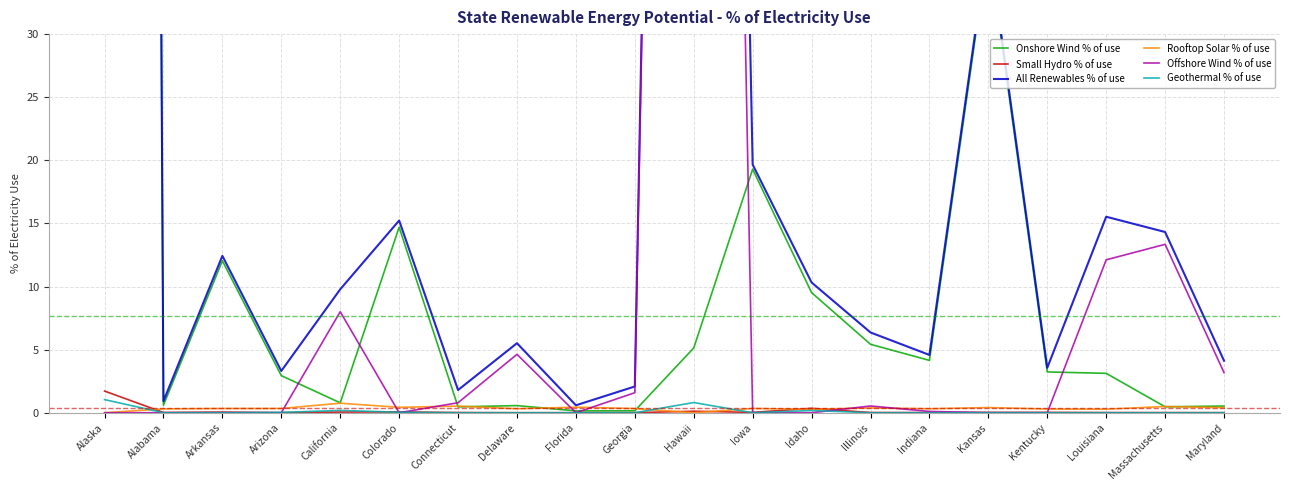

True or false: Geothermal % of use and Onshore Wind % of use cross at least once.

False